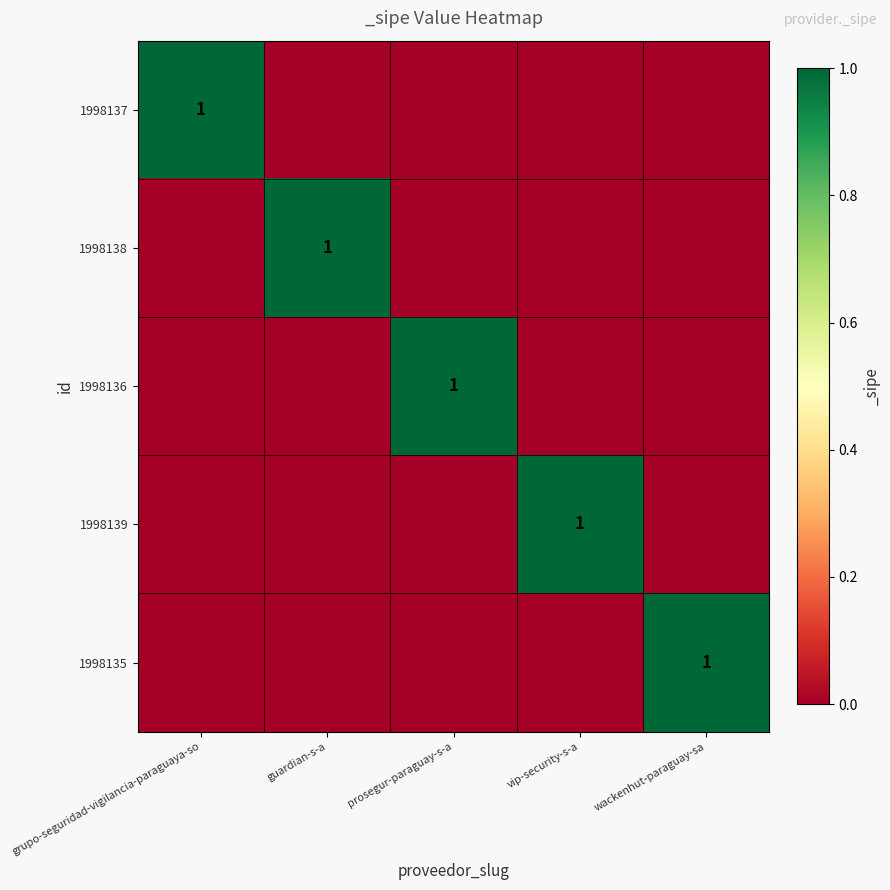

Is it true that 1998139 equals 0 at vip-security-s-a?

False